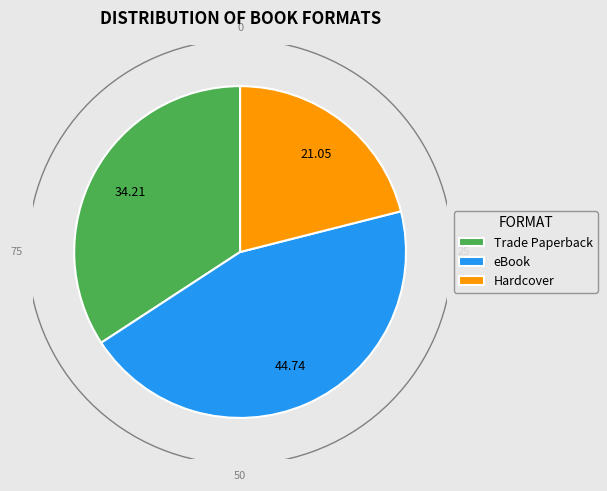

Rank the categories by value from lowest to highest.

Hardcover, Trade Paperback, eBook